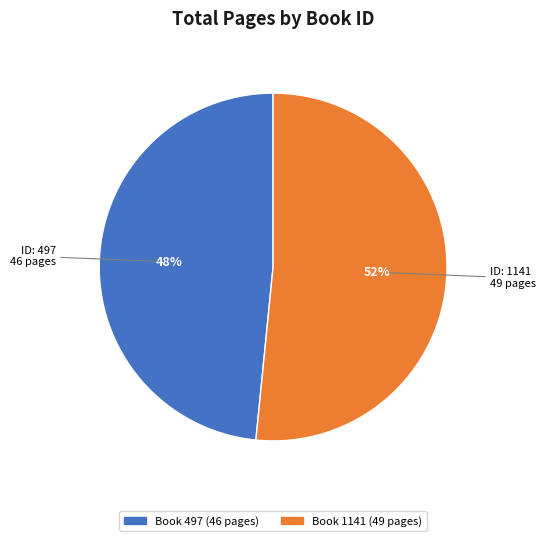

To the nearest percent, what is the average slice percentage?

50%